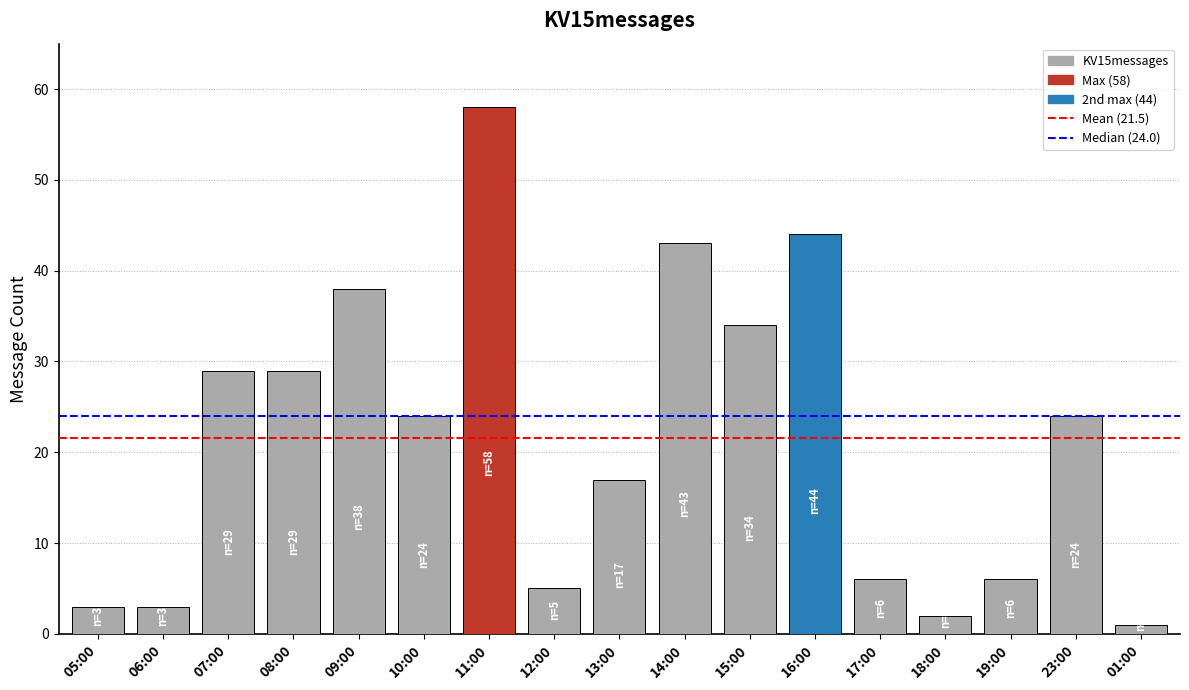

What is the minimum value shown in the chart?

1